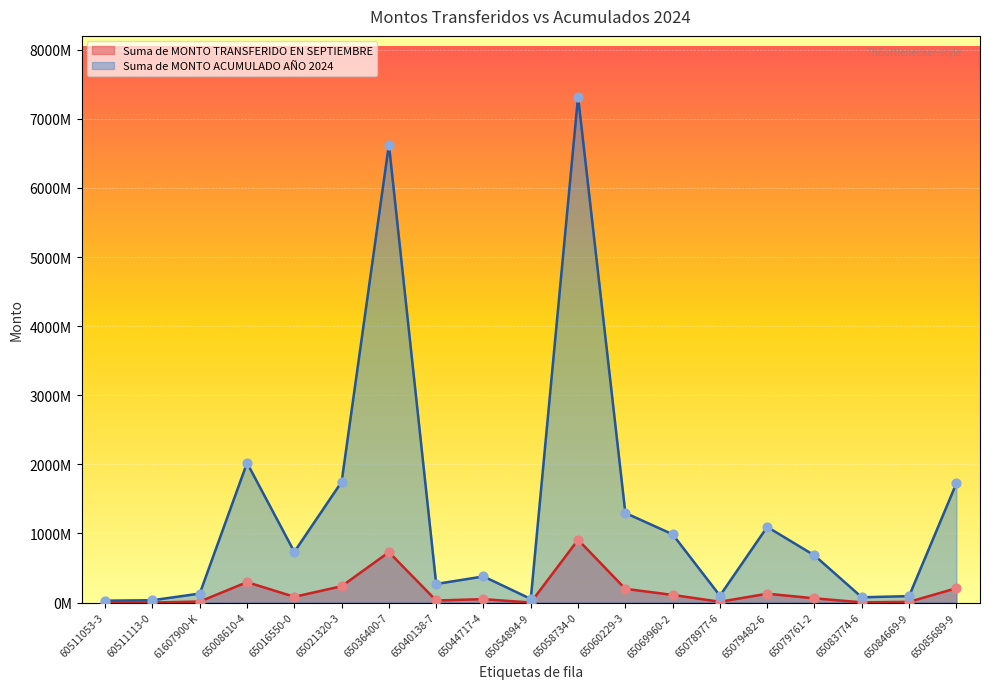

Which series has the widest spread of Y values?

Suma de MONTO ACUMULADO AÑO 2024